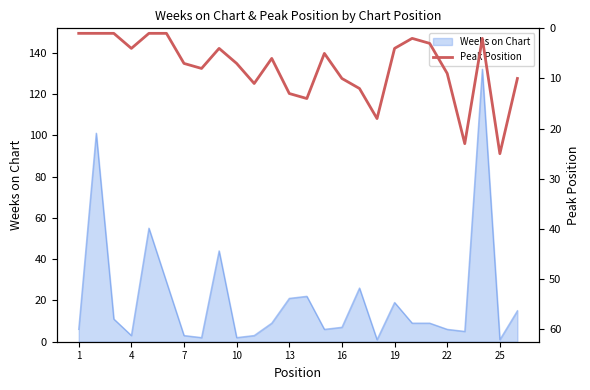

What is the maximum value for Weeks on Chart?

132